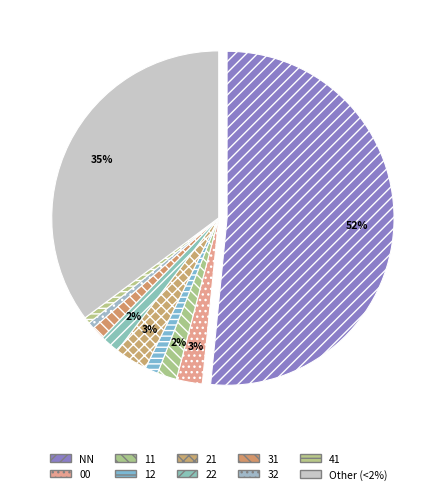

Which category accounts for the majority?

NN